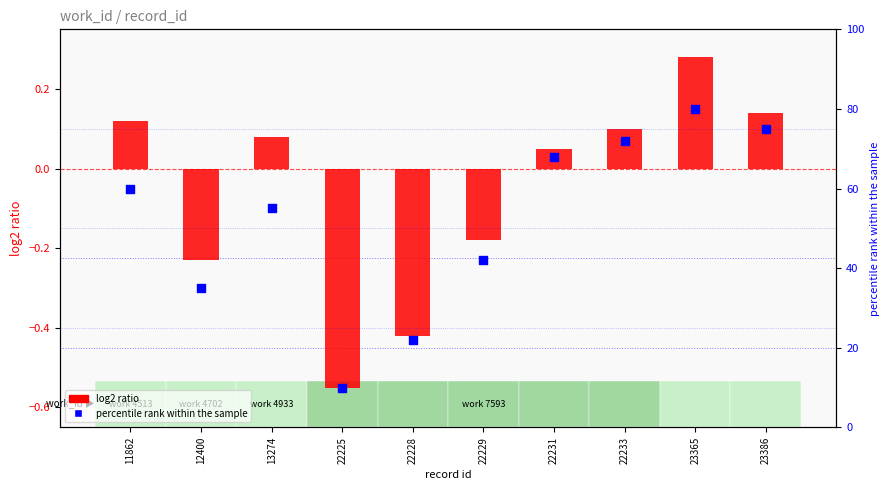

At how many categories does at least one series exceed 63?

4